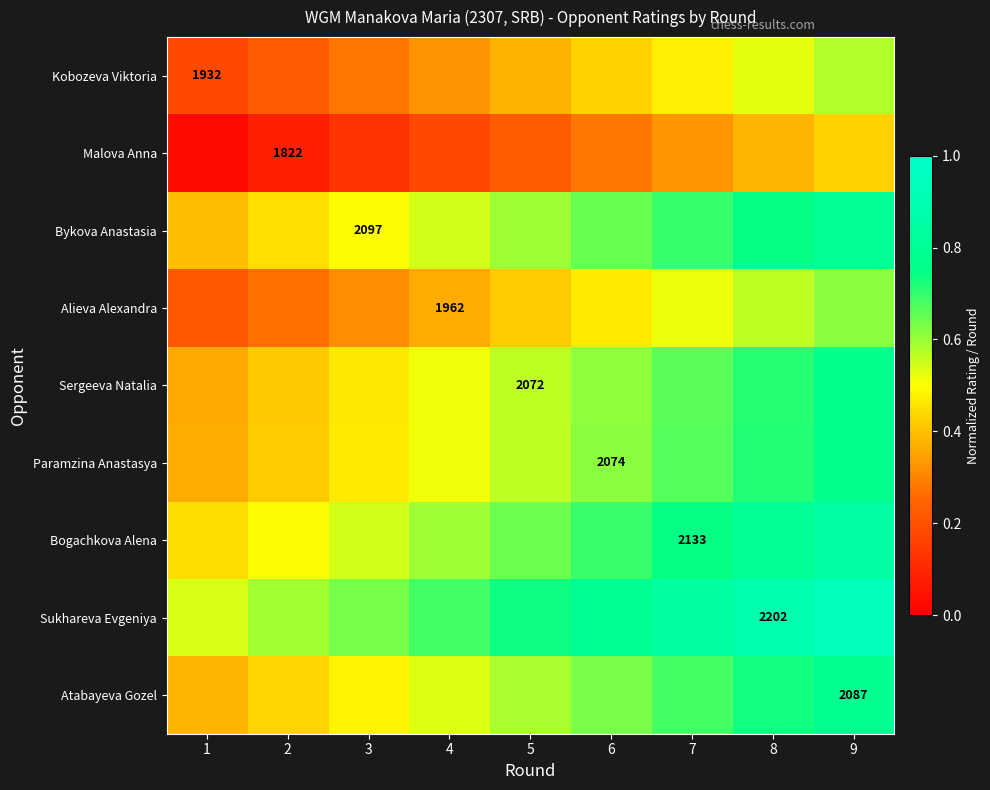

The Kobozeva Viktoria series shows 0.0 at 1. True or false?

False